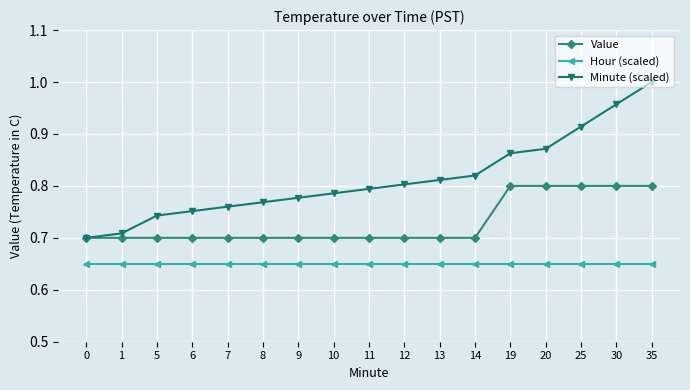

What is the sum of the Minute (scaled) values at 20 and 8?

1.6